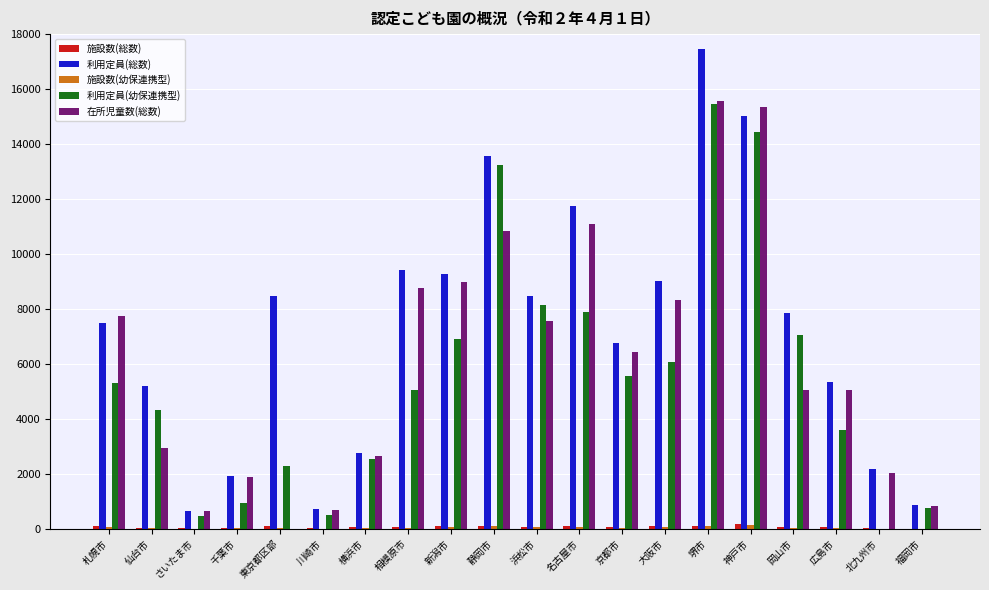

Are the bars horizontal?

No